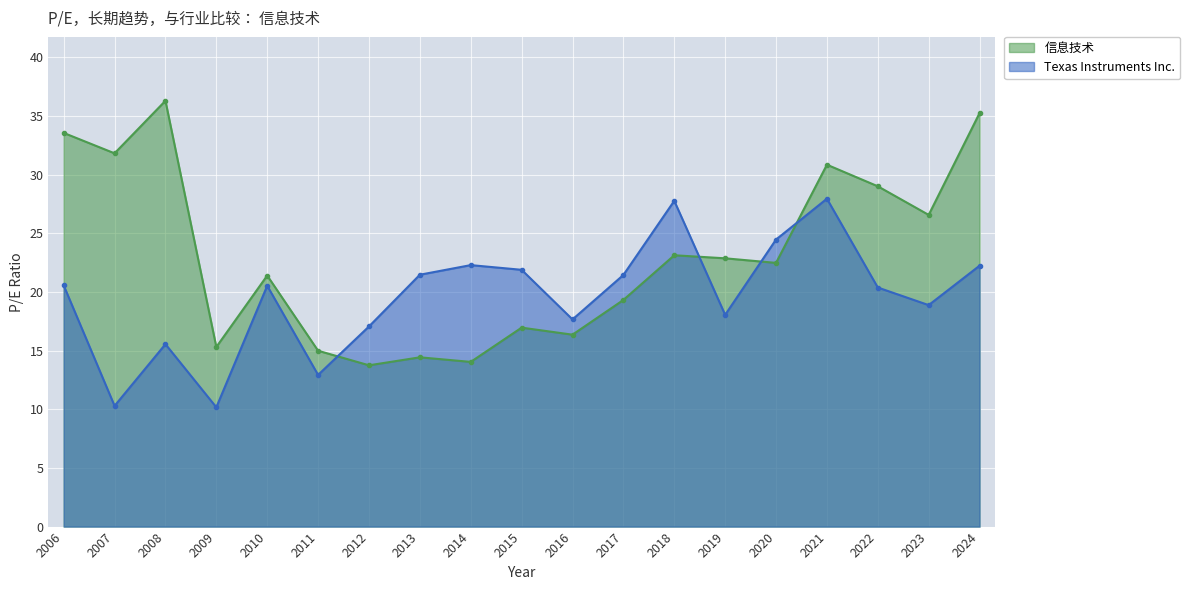

How many values in the 信息技术 series exceed 22?

10